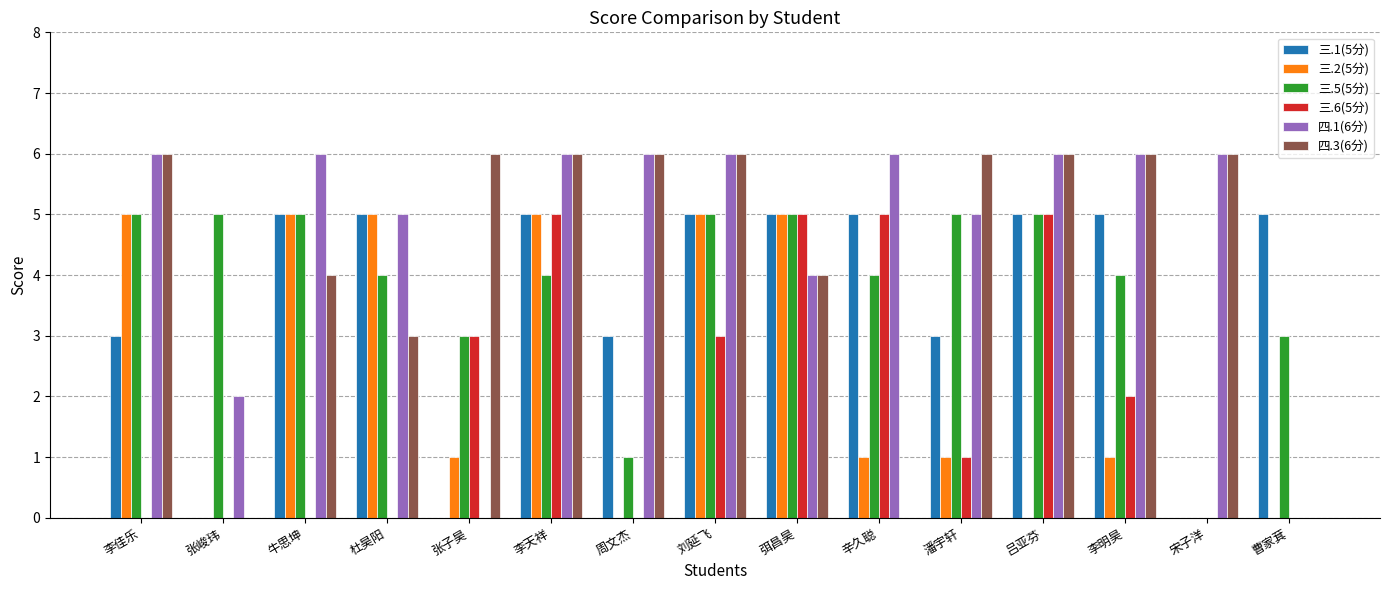

What value does the 三.2(5分) series have at 潘宇轩?

1